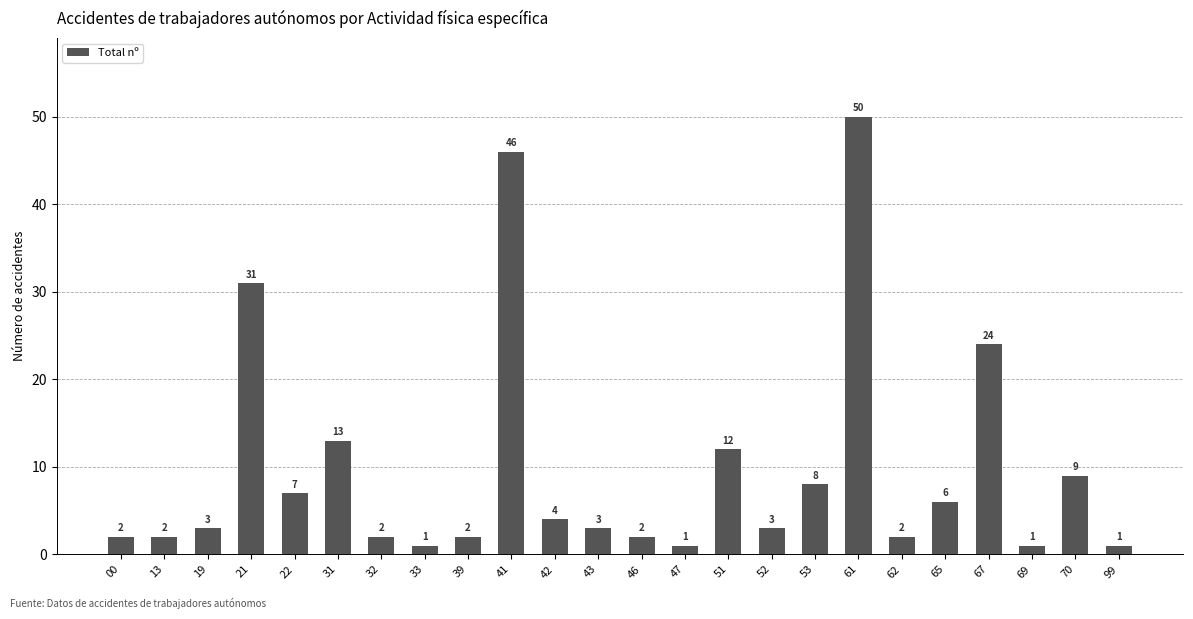

How many distinct data groups are displayed?

1